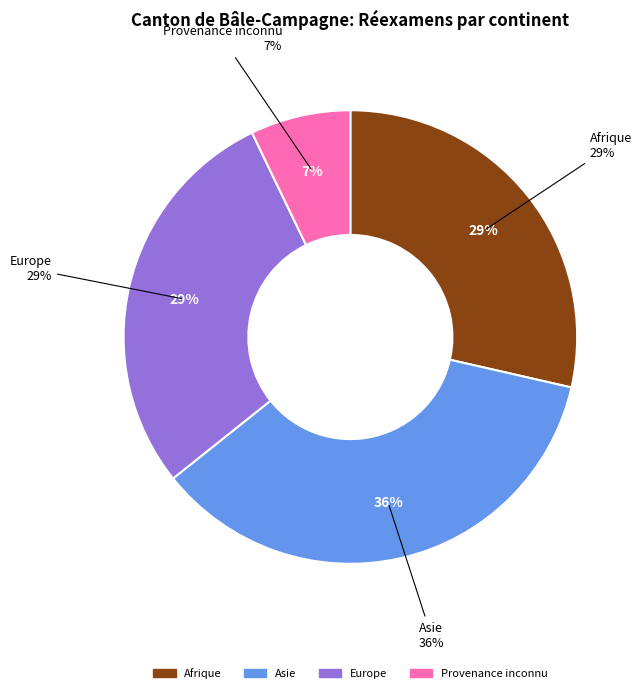

What percentage is the Provenance inconnu slice, to the nearest percent?

7%